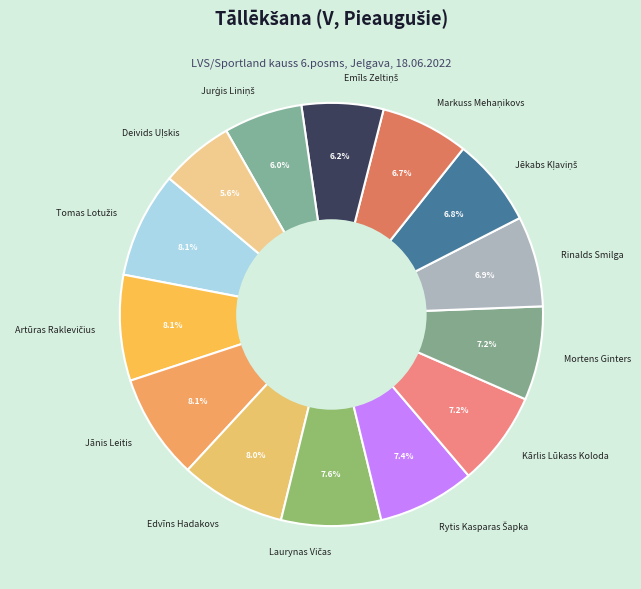

Combined, do Kārlis Lūkass Koloda and Jānis Leitis account for over 50%?

No